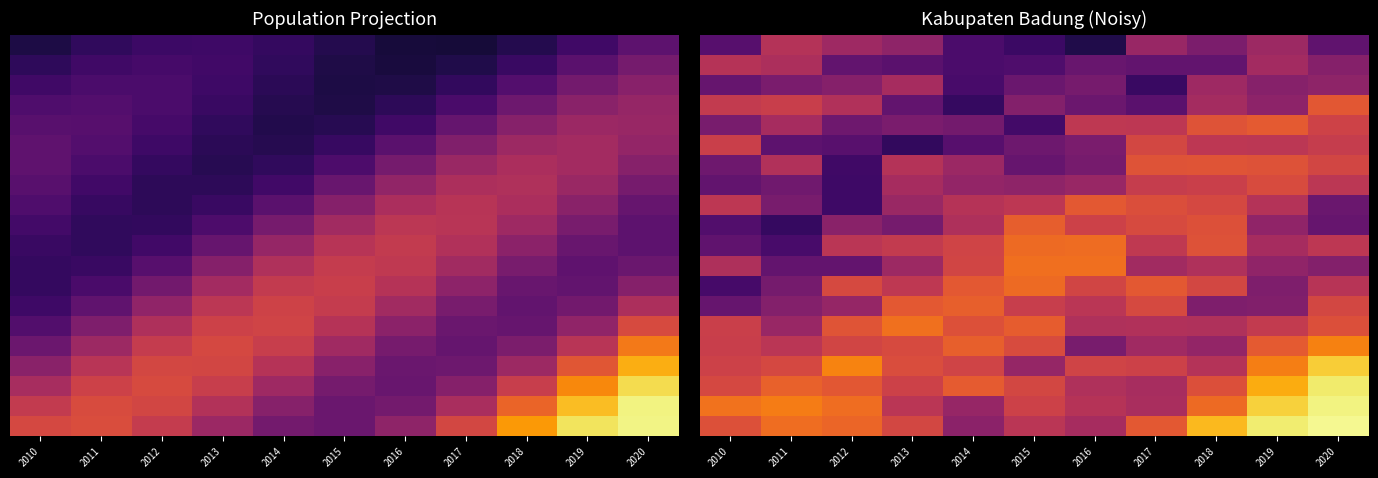

Which label corresponds to the largest value in the chart?

2020